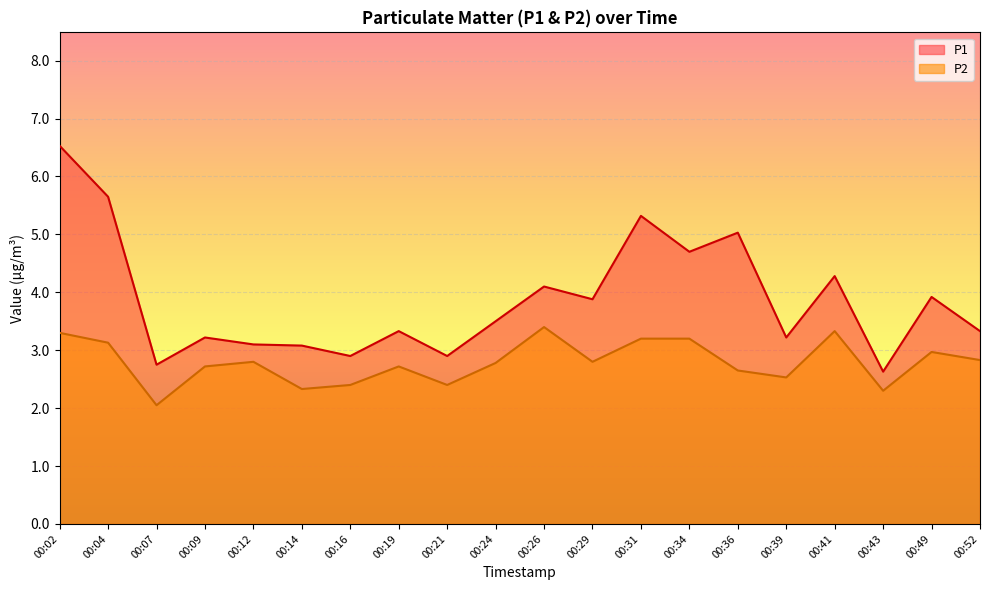

True or false: P2 and P1 intersect in this chart.

False